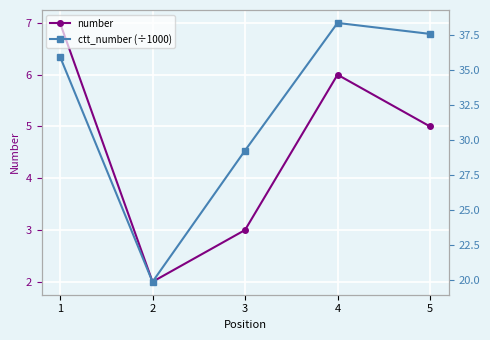

True or false: ctt_number (÷1000) and number cross at least once.

False